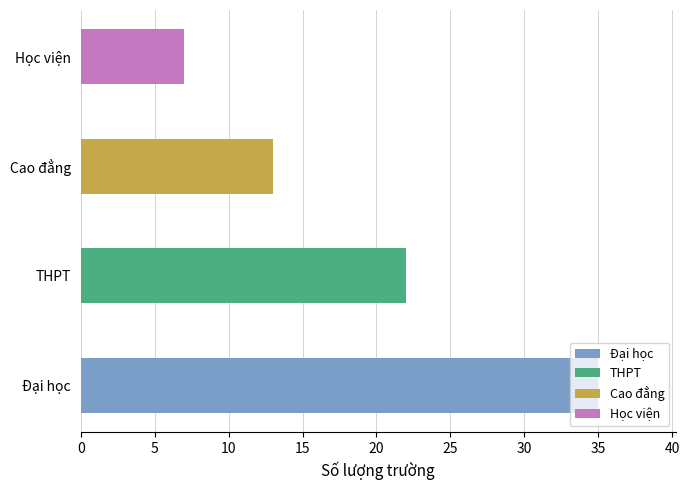

List the labels in order of value, largest first.

Đại học, THPT, Cao đẳng, Học viện